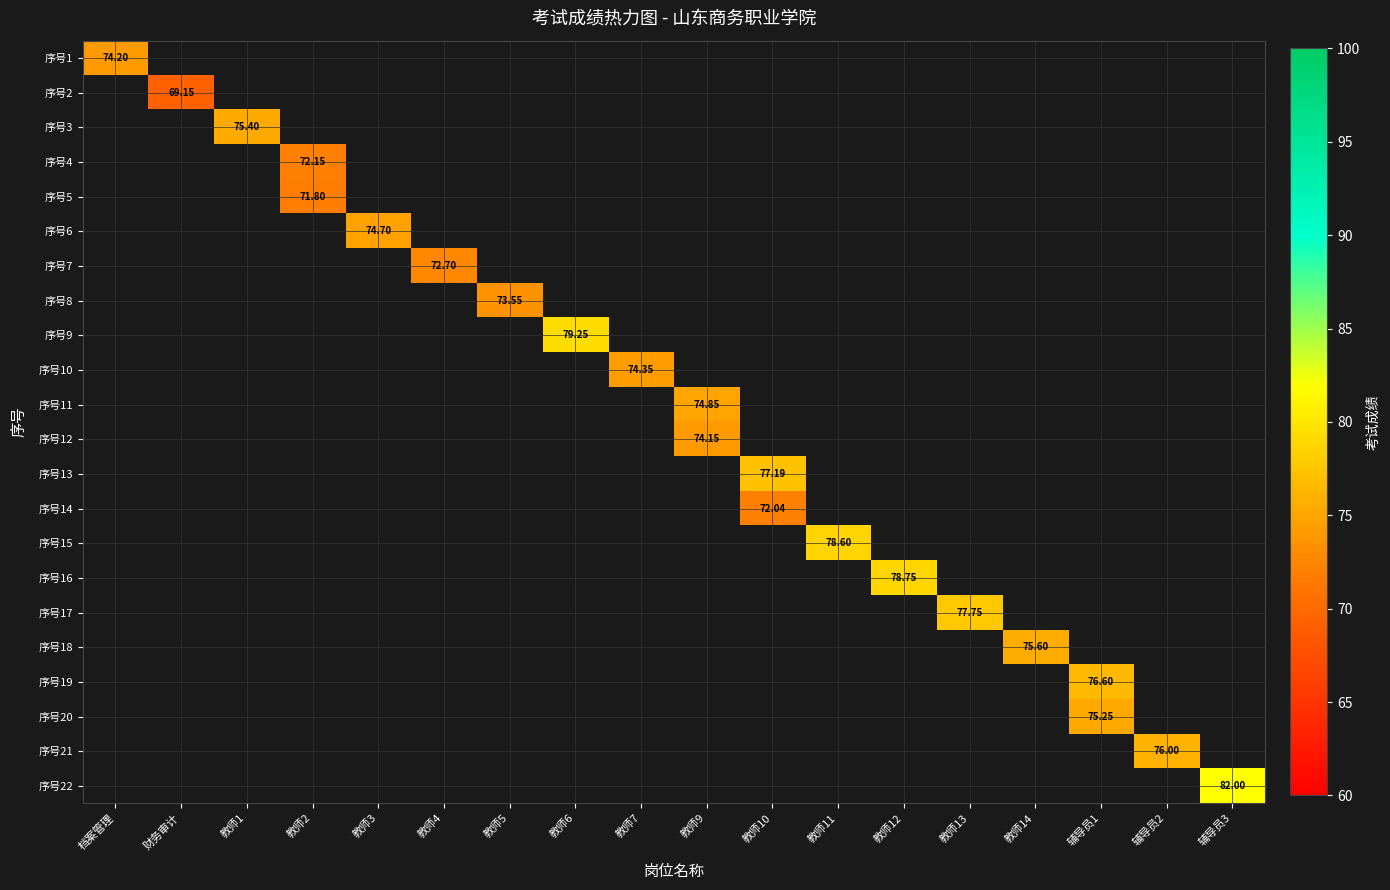

List the labels in order of 序号2 value, smallest first.

档案管理, 教师1, 教师2, 教师3, 教师4, 教师5, 教师6, 教师7, 教师9, 教师10, 教师11, 教师12, 教师13, 教师14, 辅导员1, 辅导员2, 辅导员3, 财务审计